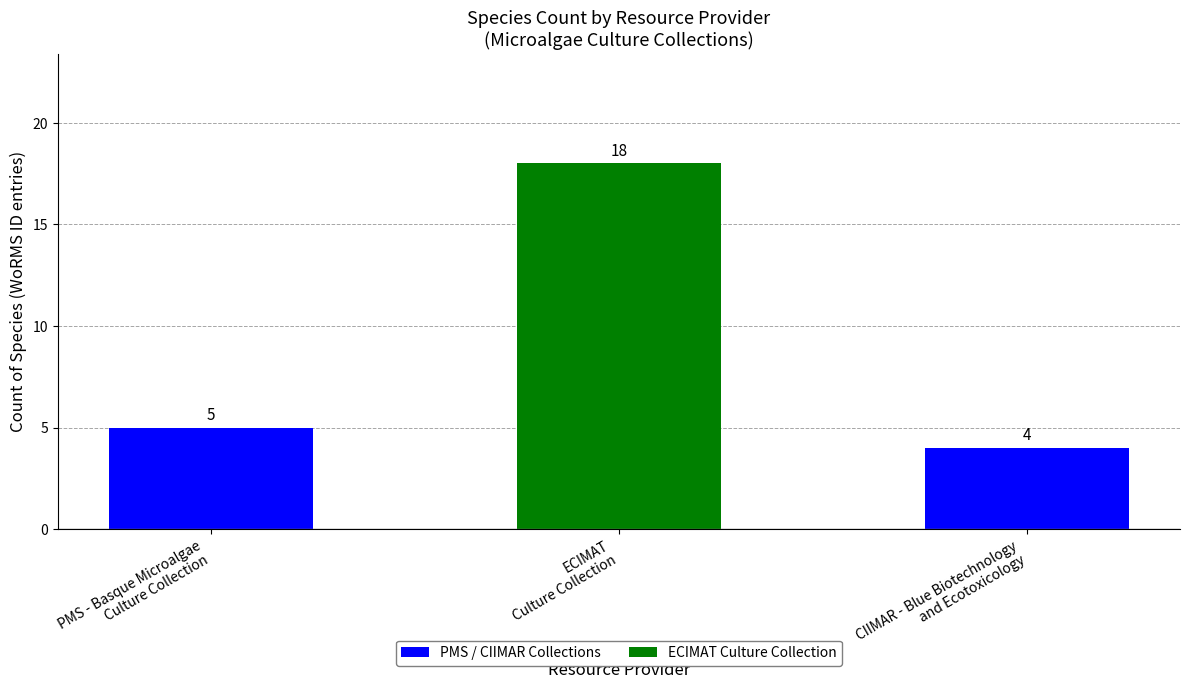

List the labels in order of value, smallest first.

CIIMAR - Blue Biotechnology
and Ecotoxicology, PMS - Basque Microalgae
Culture Collection, ECIMAT
Culture Collection